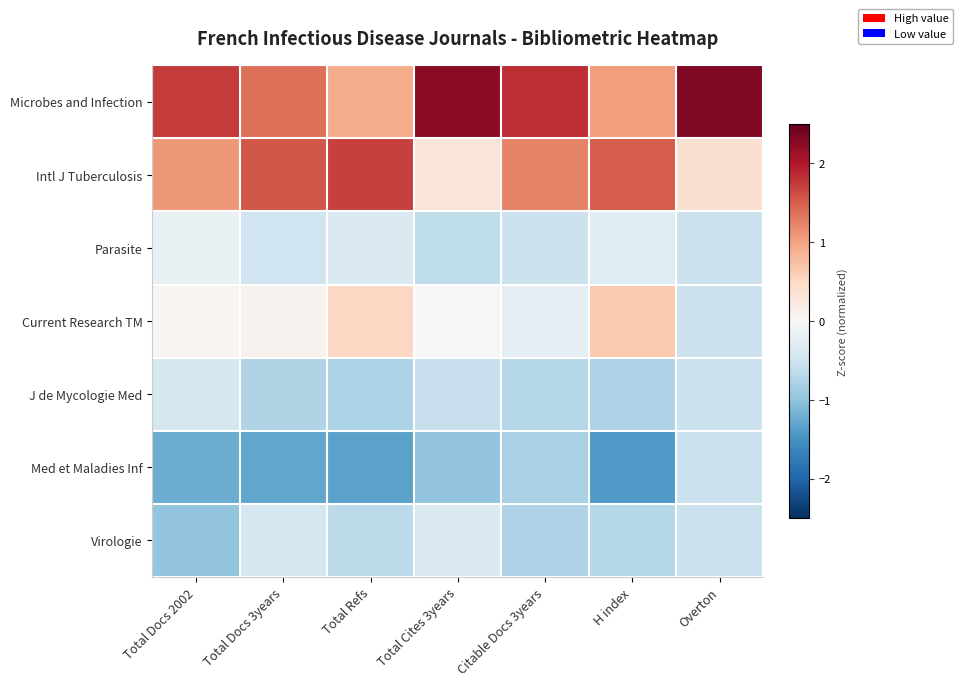

Rank the series by their maximum value, from lowest to highest.

Med et Maladies Inf, J de Mycologie Med, Virologie, Parasite, Current Research TM, Intl J Tuberculosis, Microbes and Infection